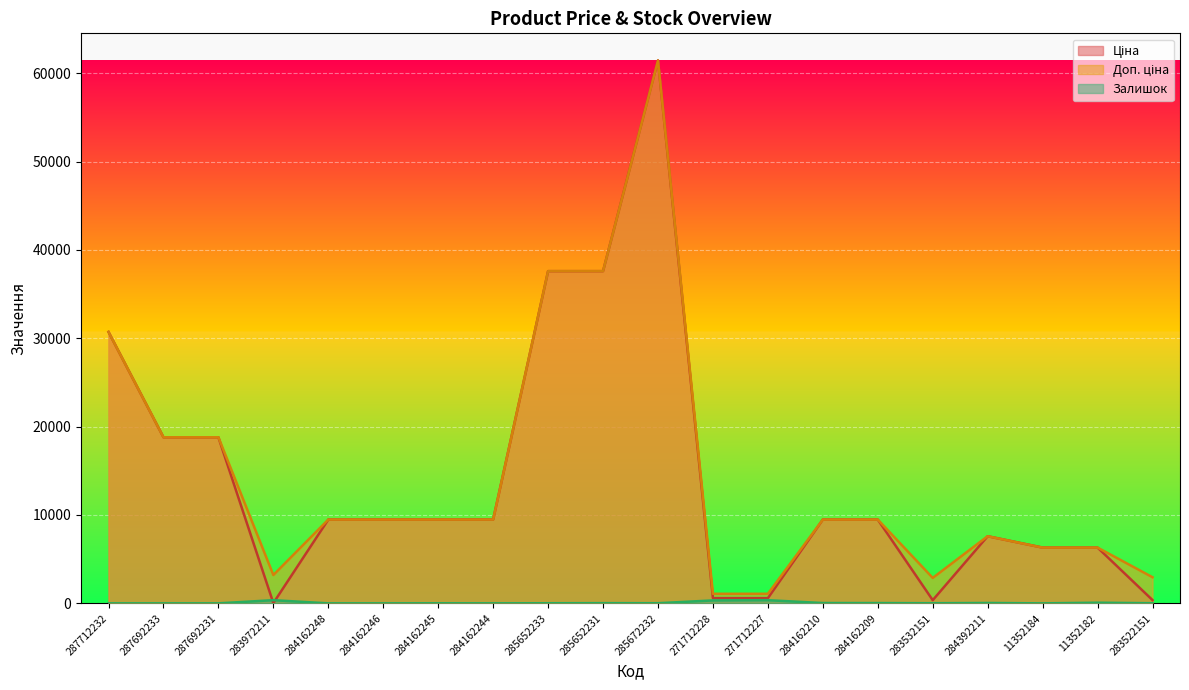

Reading right to left, list all the values displayed in this chart.

Ціна: 369.5	6308.8	6308.8	7596.5	359.9	9480.1	9480.1	589.9	589.9	61434.3	37593.6	37593.6	9480.1	9480.1	9480.1	9480.1	32.0	18796.8	18796.8	30717.1
Доп. ціна: 2955.8	6308.8	6308.8	7596.5	2878.8	9480.1	9480.1	1081.7	1081.7	61434.3	37593.6	37593.6	9480.1	9480.1	9480.1	9480.1	3205.0	18796.8	18796.8	30717.1
Залишок: 14.0	74.0	0.0	43.0	14.0	33.0	36.0	359.0	333.0	16.0	23.0	13.0	2.0	8.0	0.0	0.0	360.0	0.0	0.0	0.0